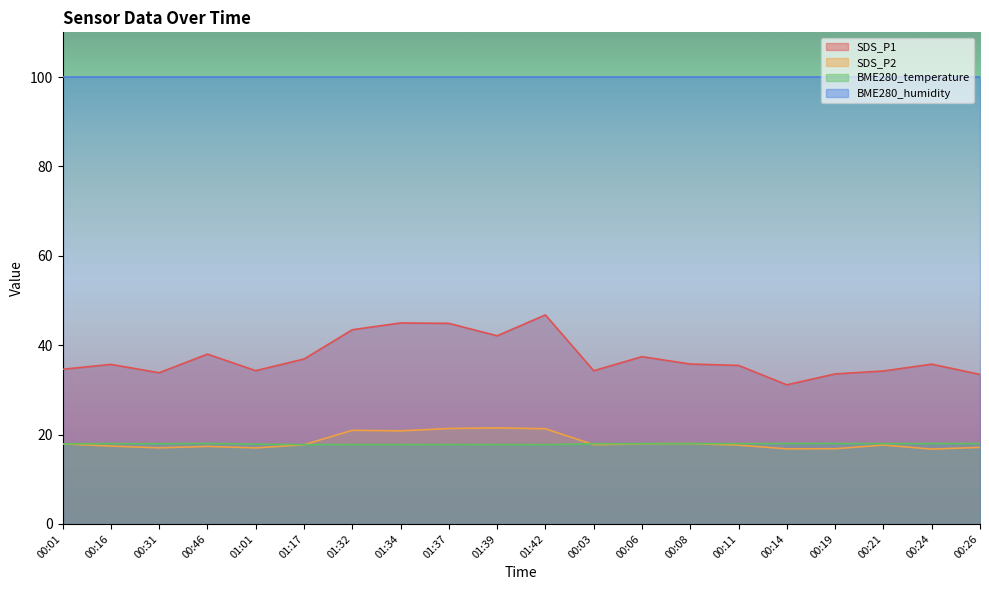

What is the average value of the BME280_temperature series?

17.9